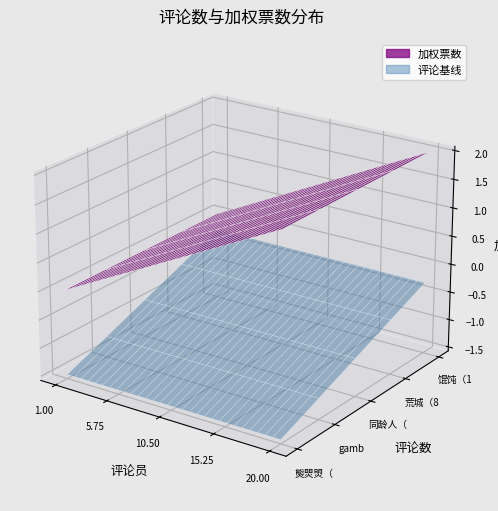

Reading left to right, list all the values displayed in this chart.

熋焸焽（277388989）=2	gambrella（1623812435）=0	同龄人（961411604）=2	荒城（852639250）=2	馄饨（1243128354）=2